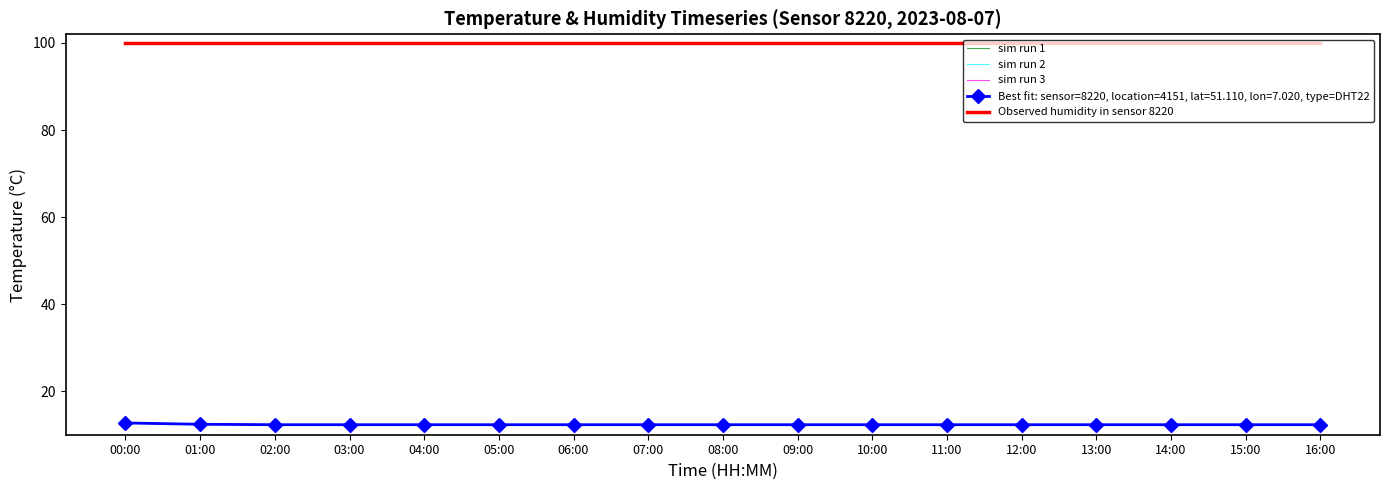

What position from the right is 12:00?

5